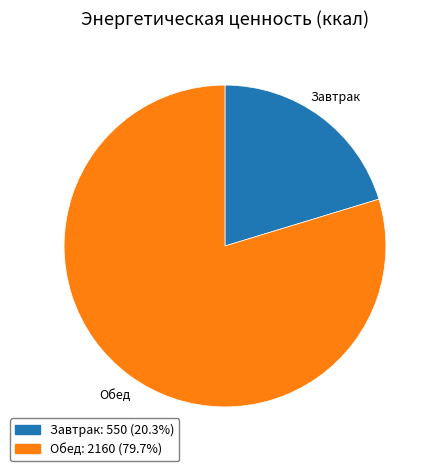

Between Обед and Завтрак, which is larger?

Обед